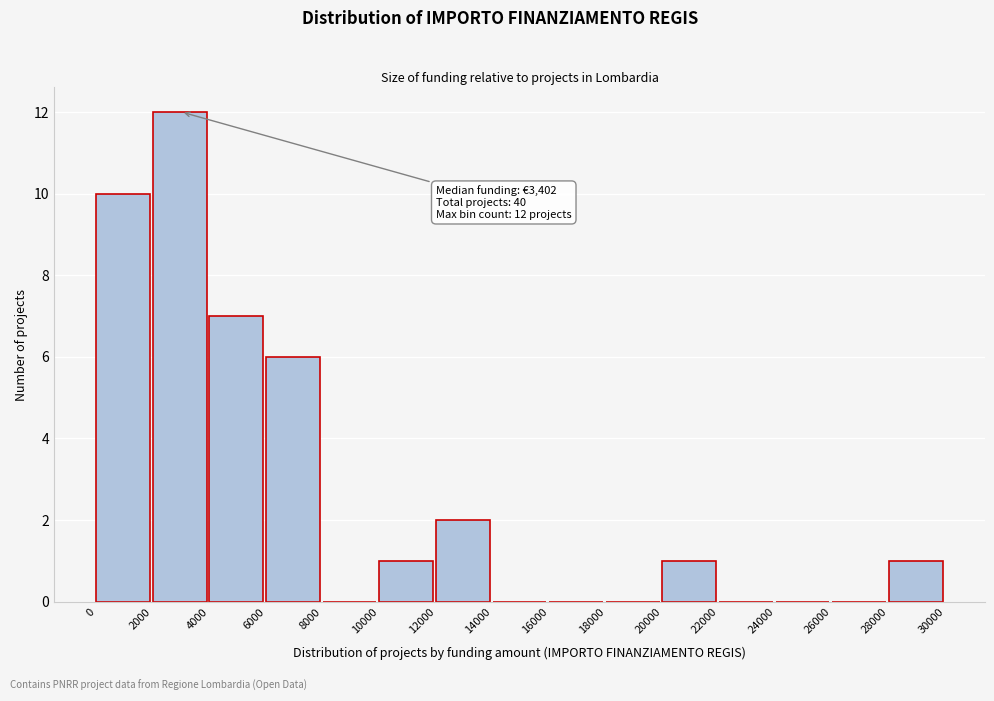

Which range on the x-axis has the tallest bar?

2000 to 4000